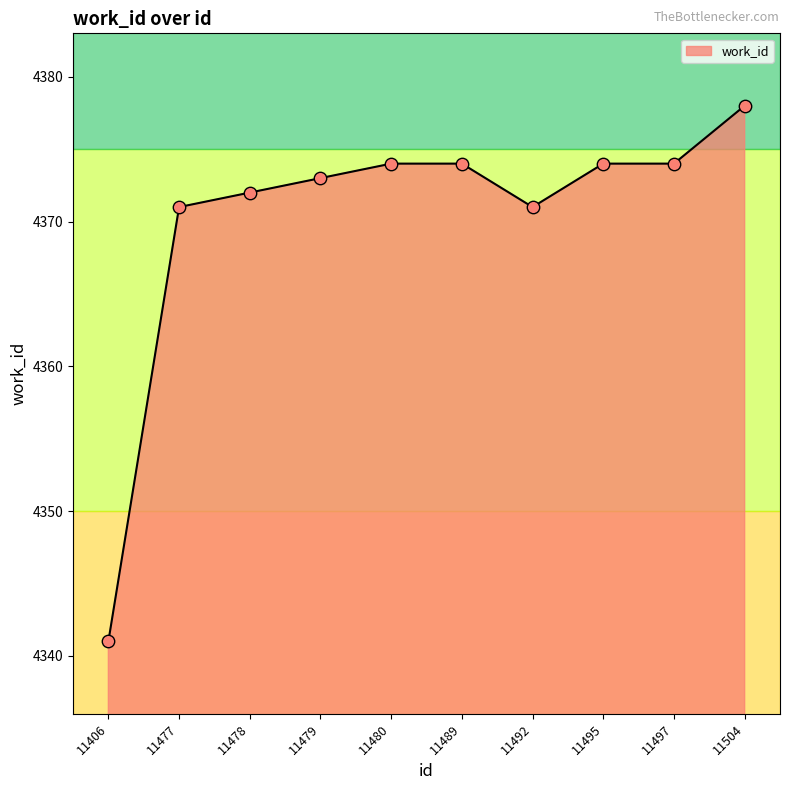

What is the ratio of the value at 11492 to the value at 11479?

1.0